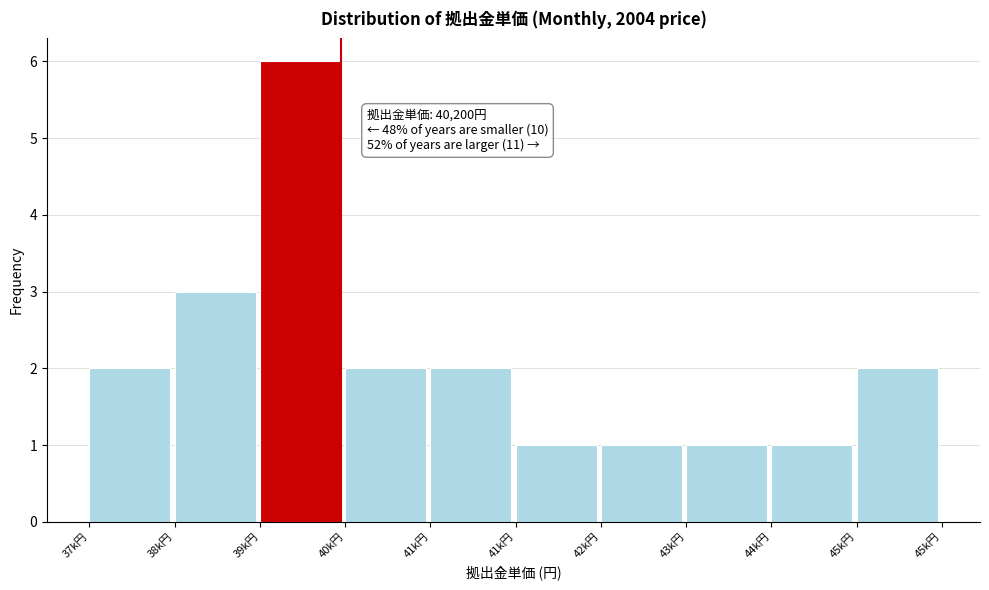

How many data points does each series have?

10